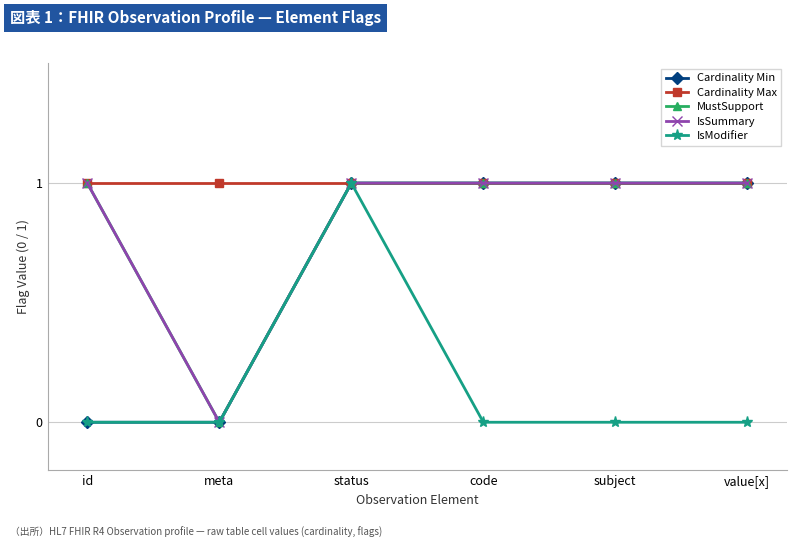

Does the chart have visible grid lines?

Yes